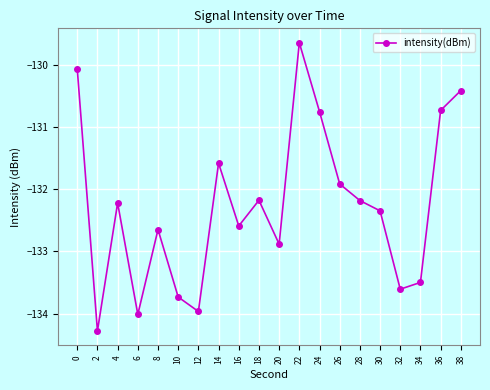

True or false: the data has more than 0 interior local peaks.

True